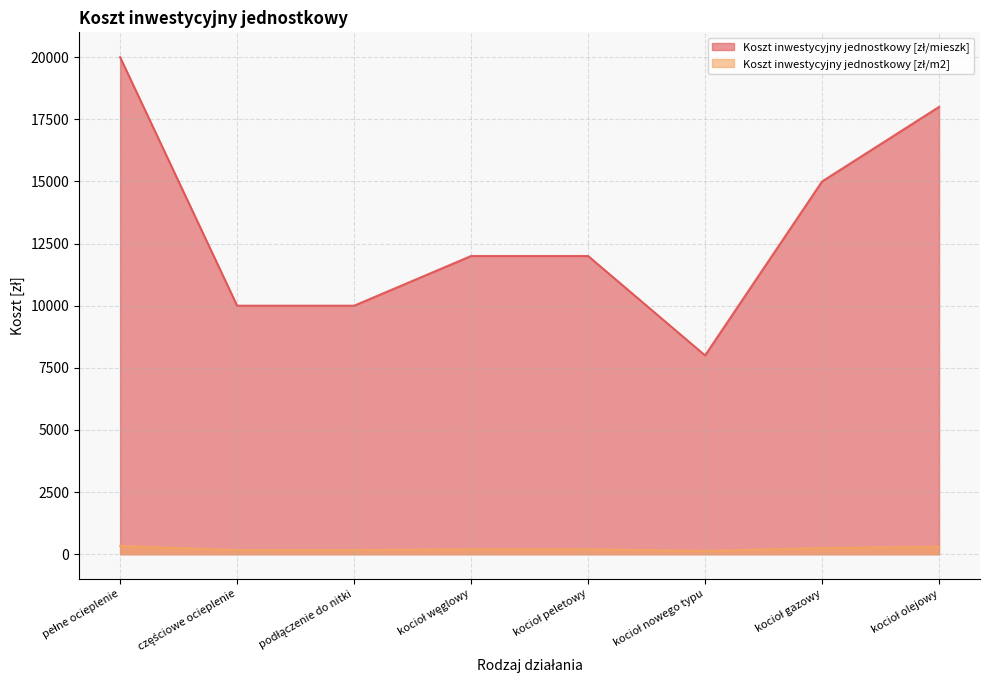

Rank the series at częściowe ocieplenie from lowest to highest value.

Koszt inwestycyjny jednostkowy [zł/m2], Koszt inwestycyjny jednostkowy [zł/mieszk]